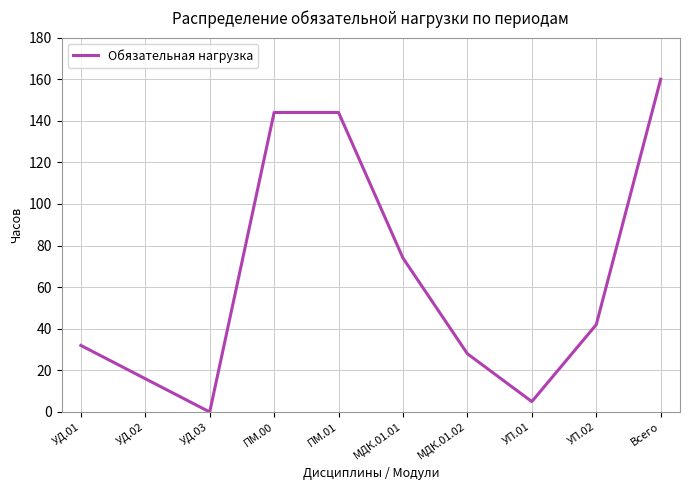

What value does the data have at МДК.01.02, to the nearest 10?

30